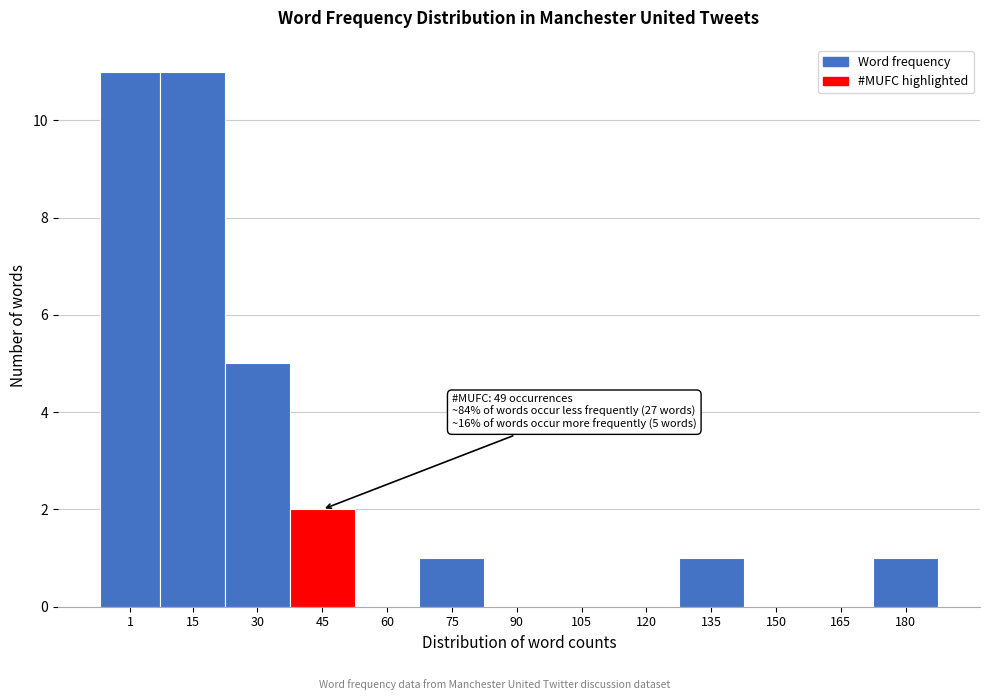

Reading left to right, list all the values displayed in this chart.

1=11	15=11	30=5	45=2	60=0	75=1	90=0	105=0	120=0	135=1	150=0	165=0	180=1